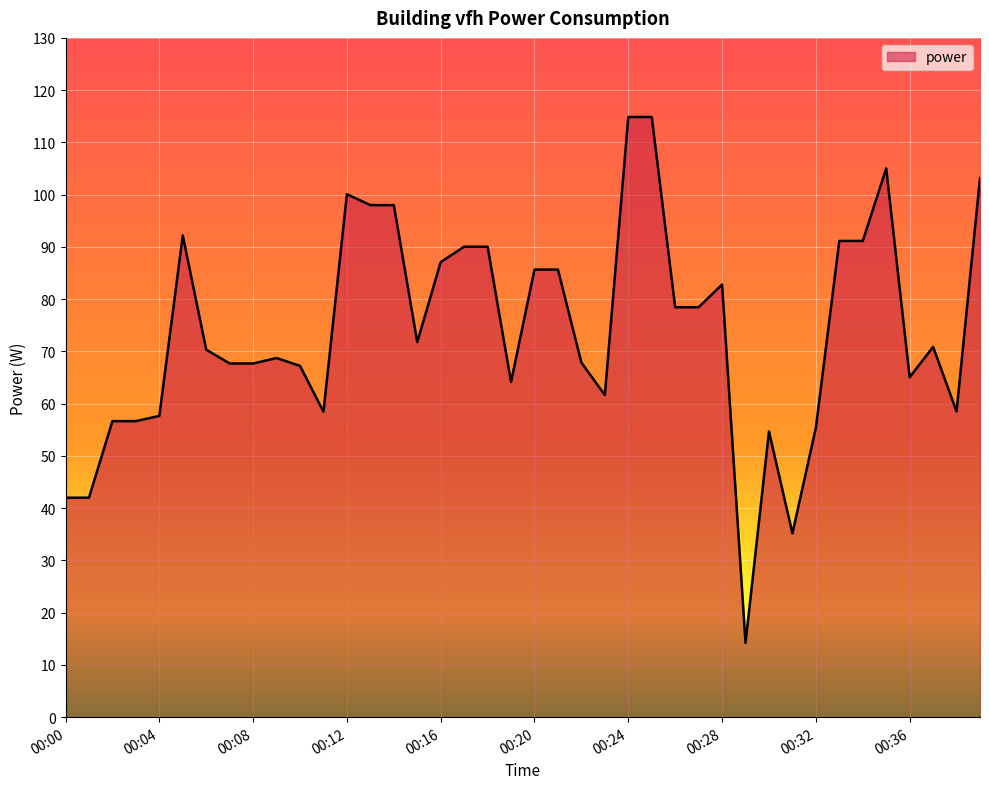

What is the greatest value displayed?

114.9